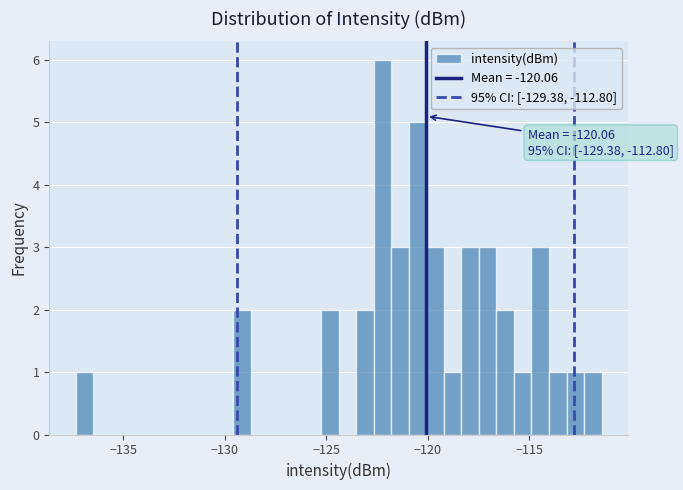

Read against the x-axis, roughly where is the centre of the tallest bar?

-122.0